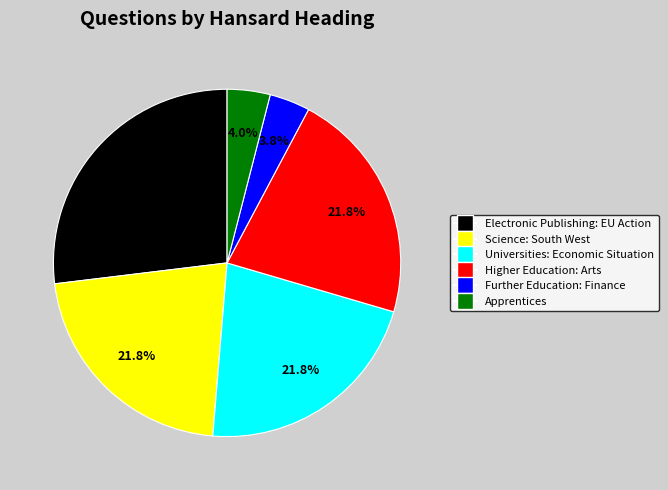

Does Apprentices account for over 50% of the chart?

No